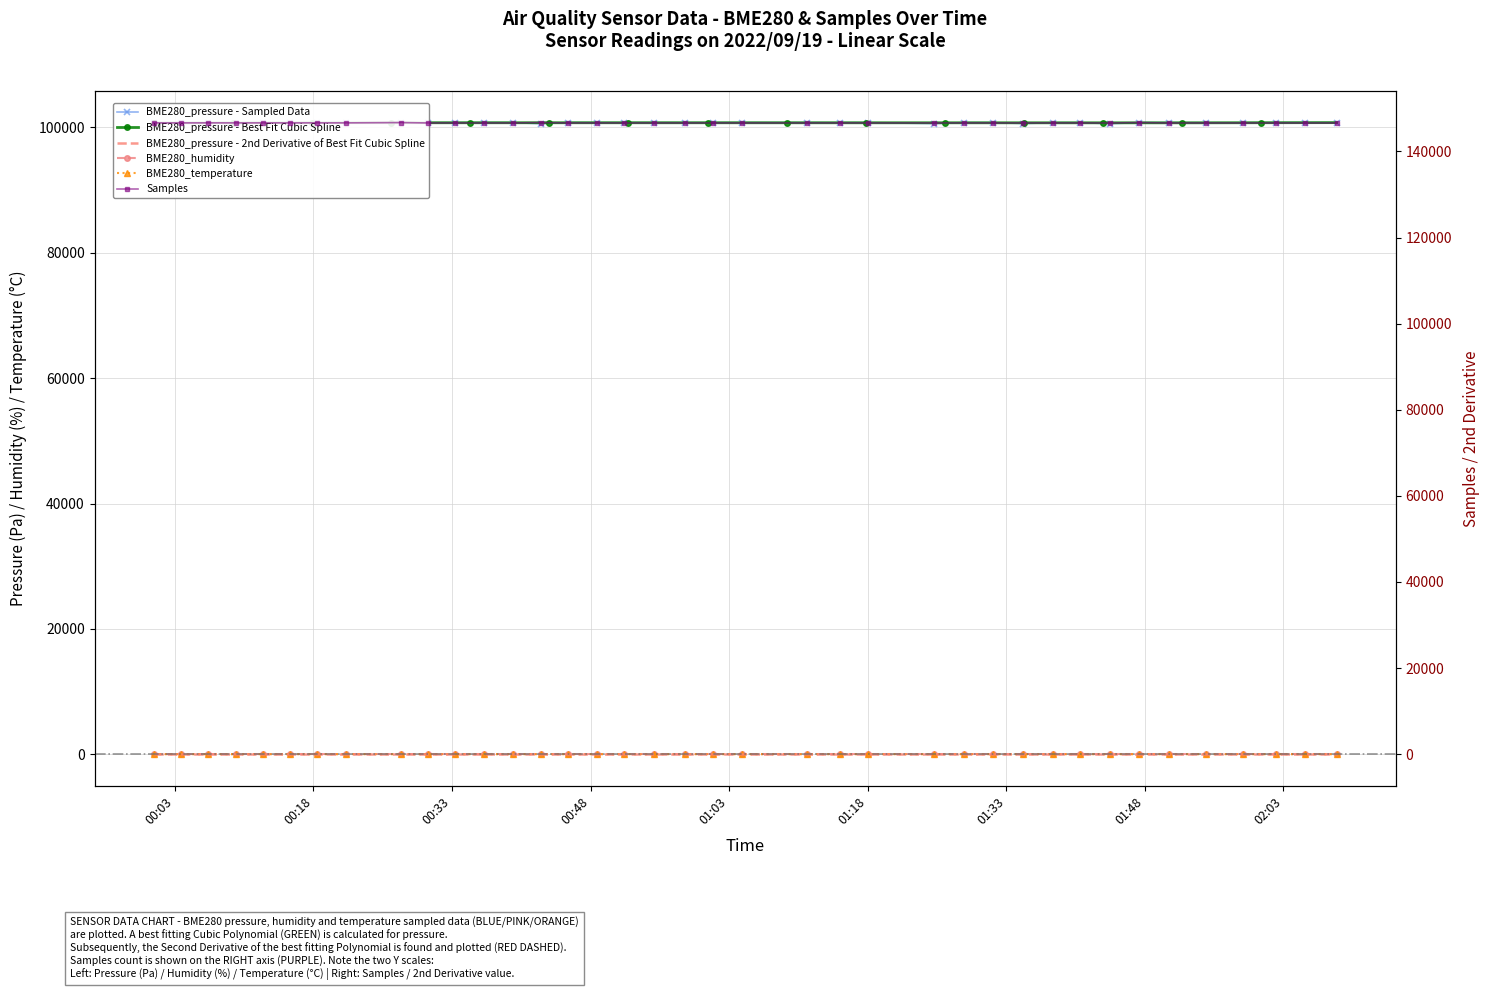

Is the value of BME280_pressure at 2022/09/19 01:14:58 greater than the value of Samples at 2022/09/19 00:03:38?

No